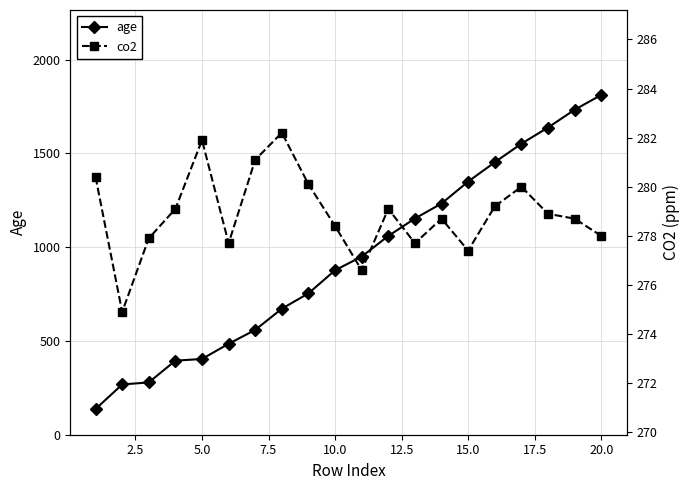

The value of age at 10.0 is 877. True or false?

True